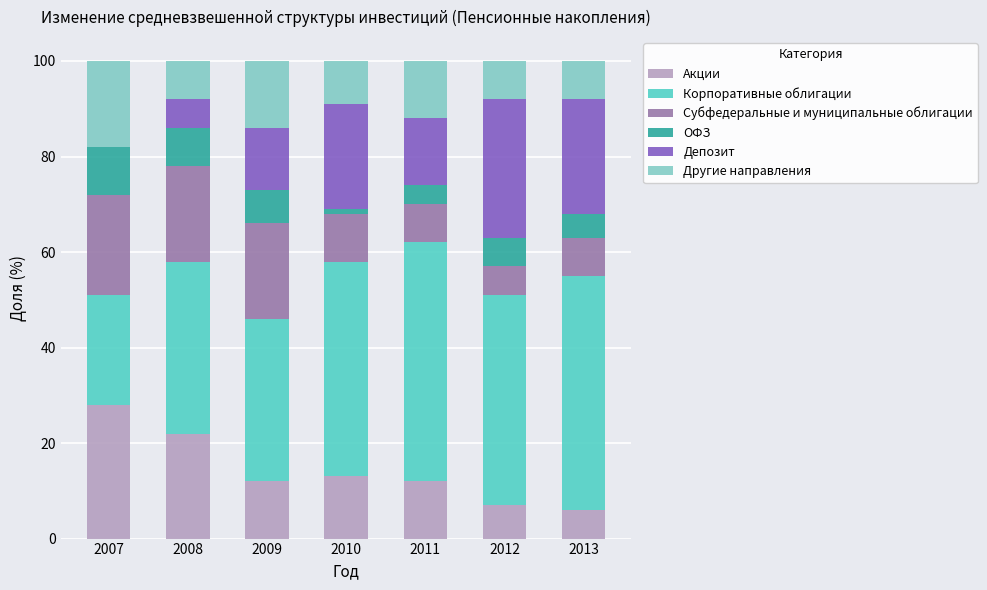

What is the sum of all Акции values?

100